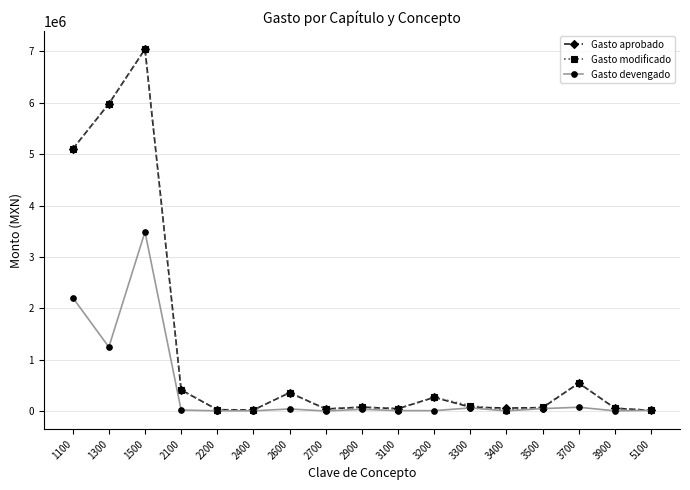

At which label does Gasto modificado first exceed 75000?

1100